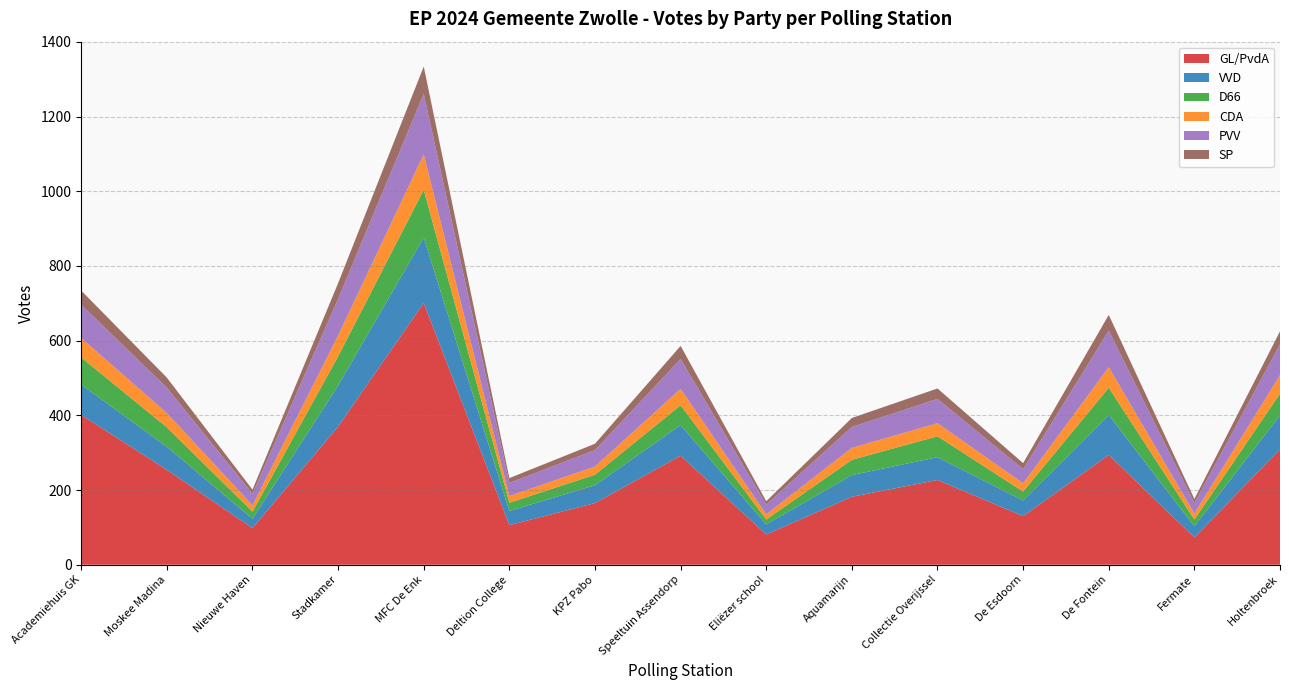

What is the lowest value of the GL/PvdA series?

73